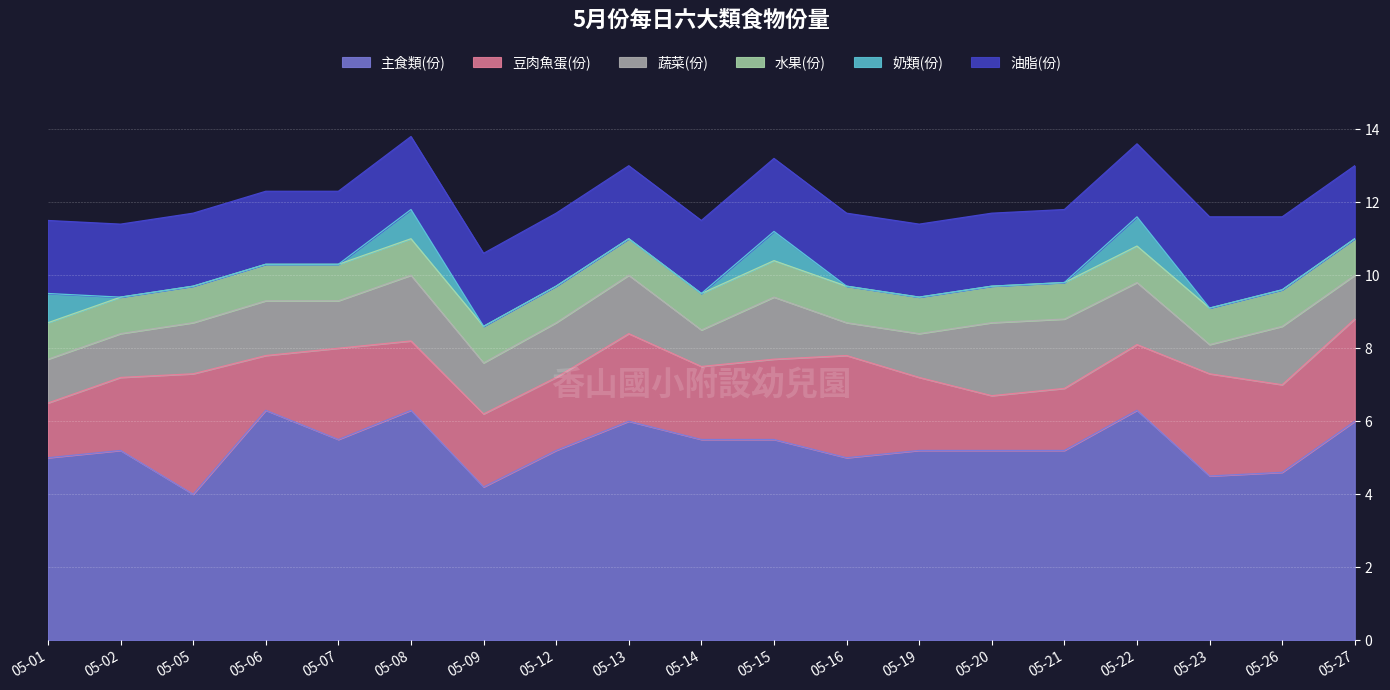

Rank the series at 05-20 from highest to lowest value.

主食類(份), 蔬菜(份), 油脂(份), 豆肉魚蛋(份), 水果(份), 奶類(份)